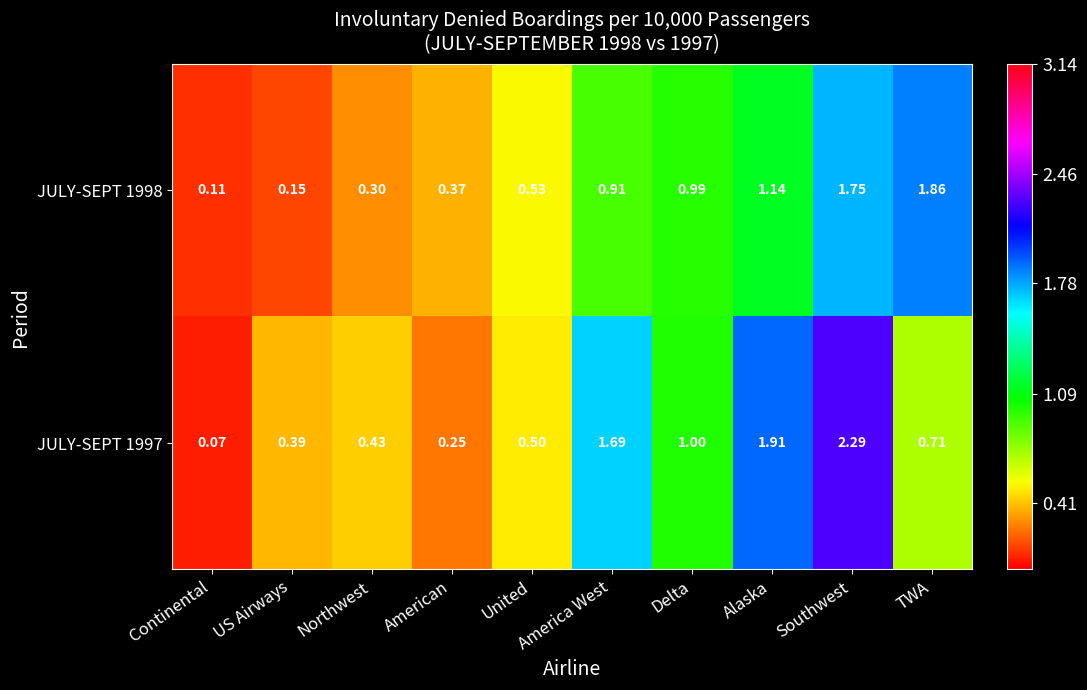

How many categories are shown in the chart?

10